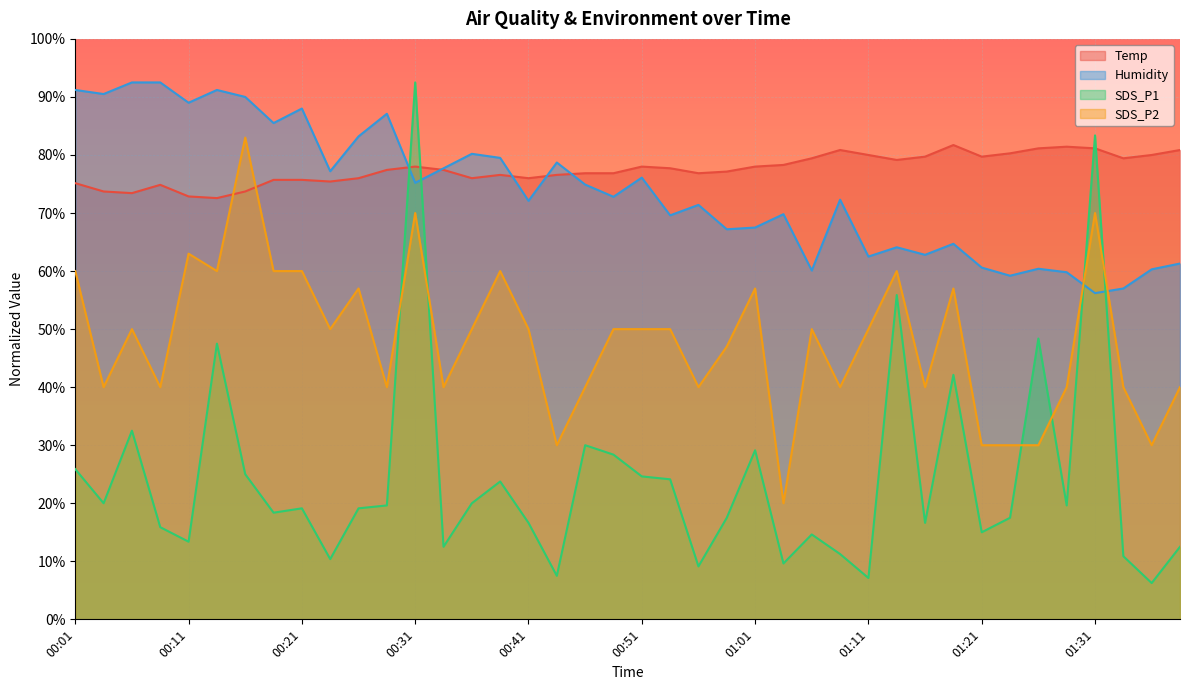

Which series has the largest total across all categories?

Temp